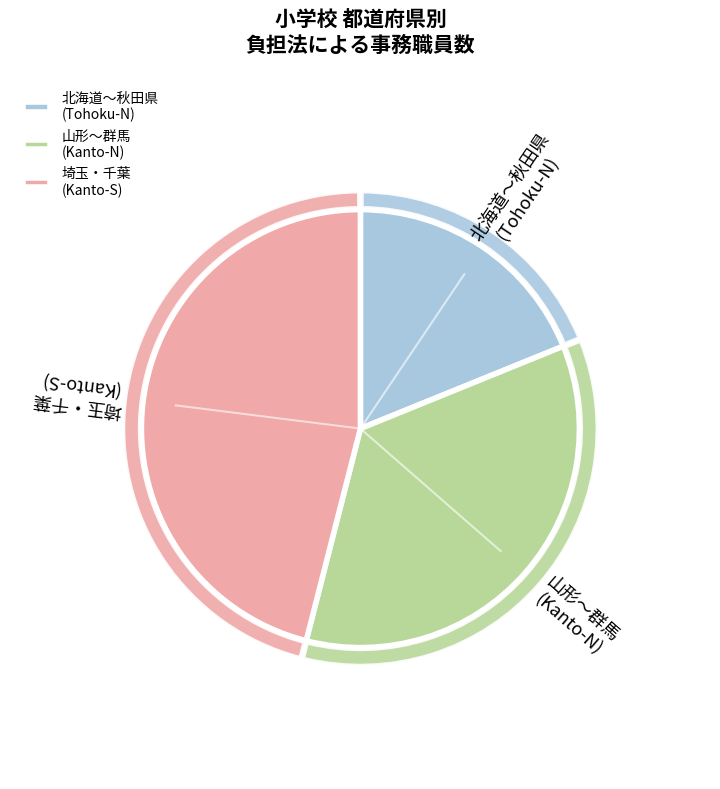

Does 宮城県 account for over 50% of the chart?

No